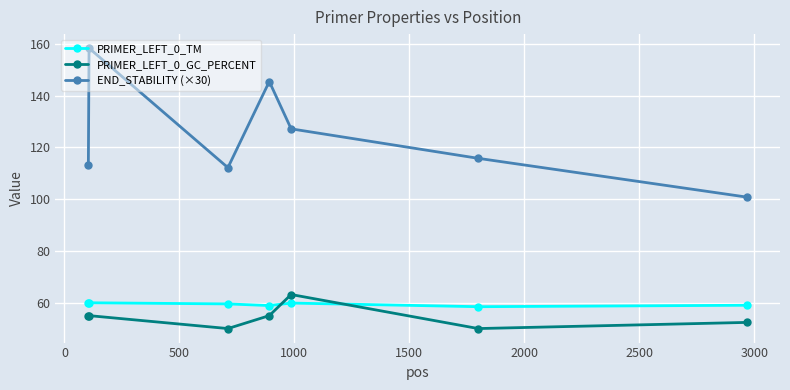

Count the PRIMER_LEFT_0_GC_PERCENT values in the range 50 to 55.

6